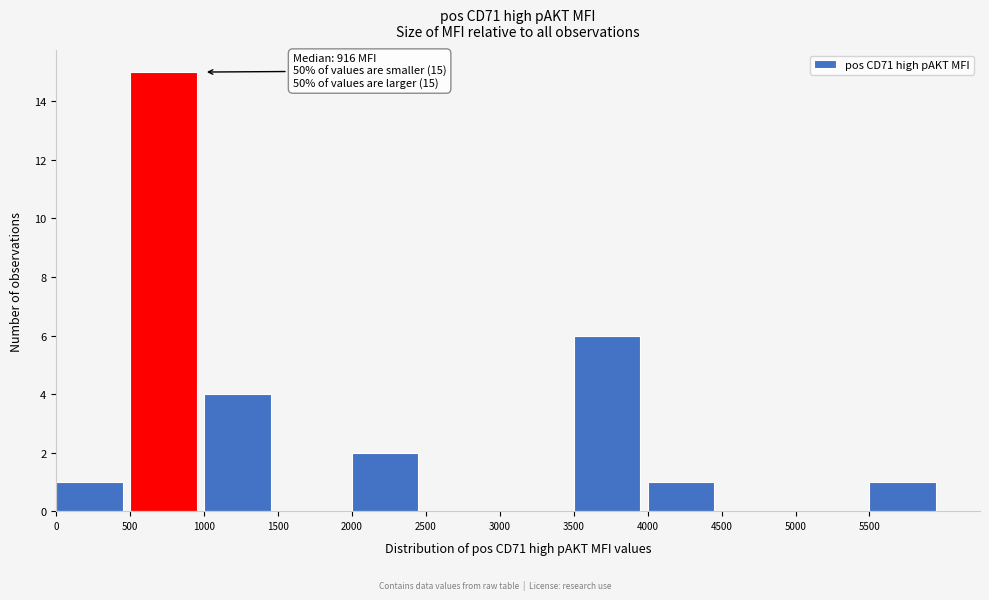

Over which range of the x-axis is the bar tallest?

500 to 1000